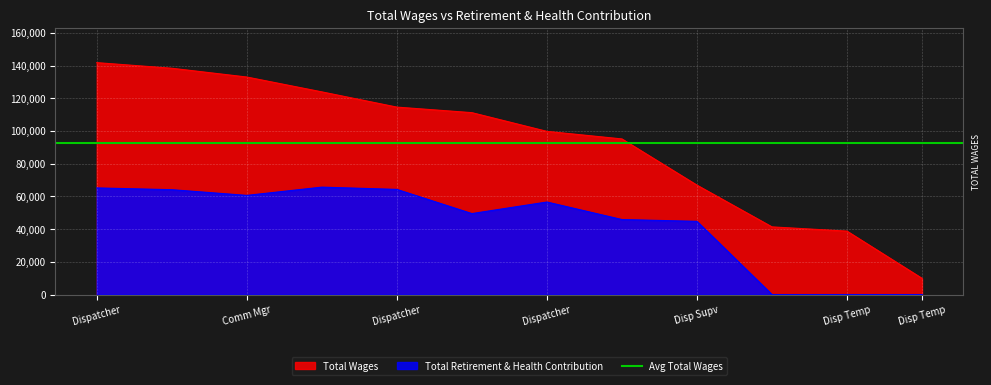

How many data points in Total Retirement & Health Contribution are less than 56564?

6